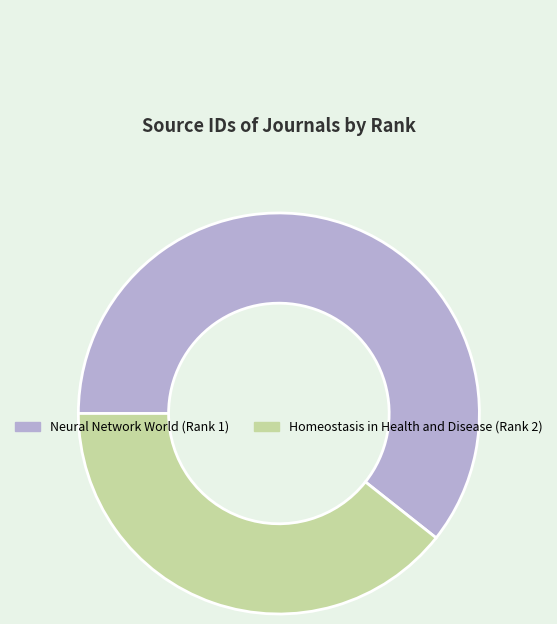

The Neural Network World slice represents 61% of the pie. True or false?

True